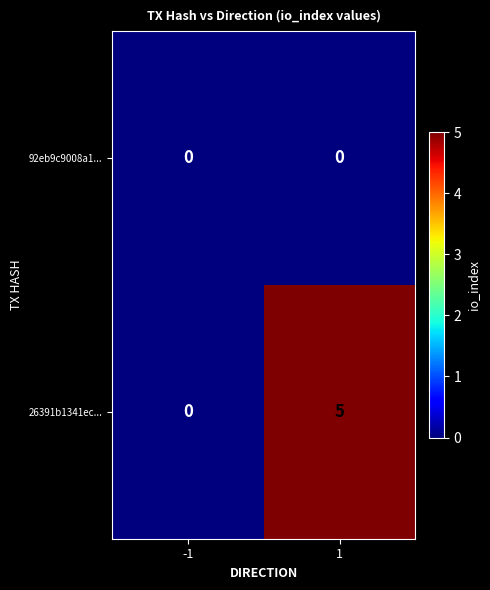

How many values in the 26391b1341ec... series are below 5?

1